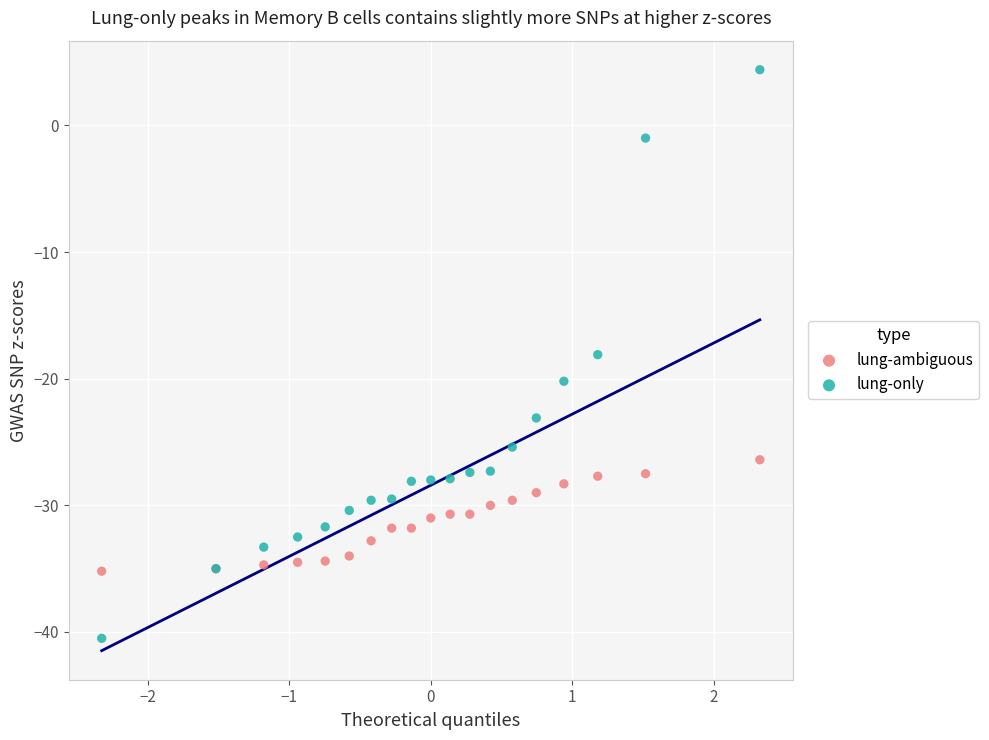

What are all the series names shown in the legend?

lung-ambiguous, lung-only